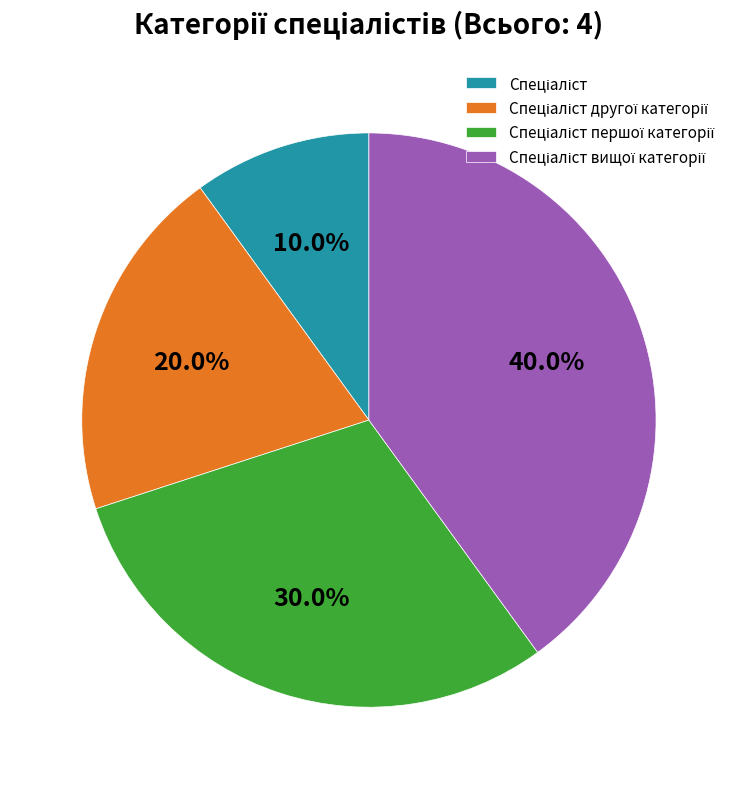

Is there any slice that represents more than half of the pie?

No